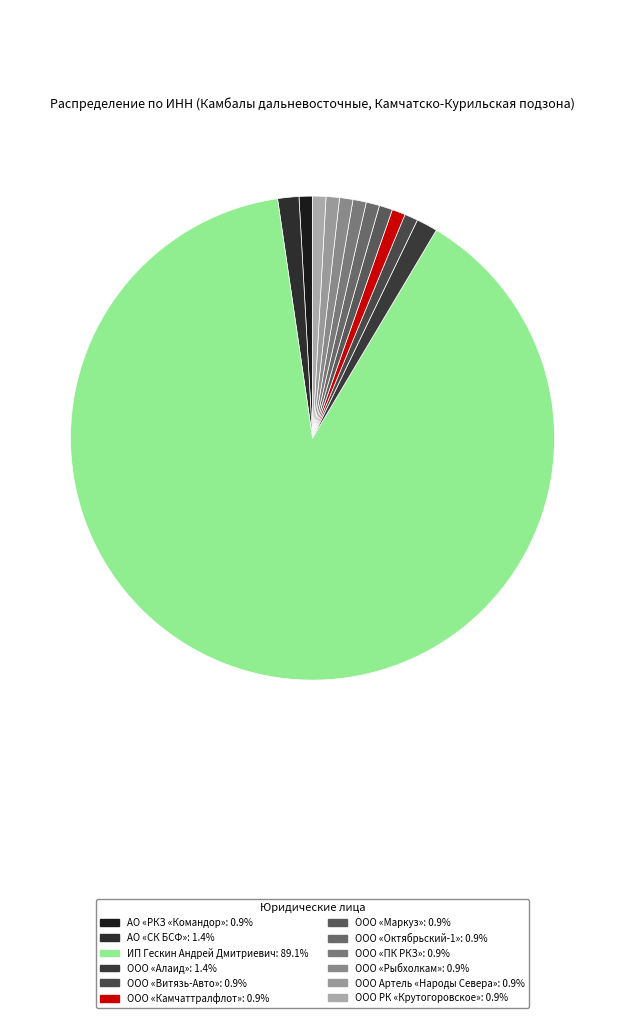

What percentage is the ИП Гескин Андрей Дмитриевич slice, to the nearest percent?

89%